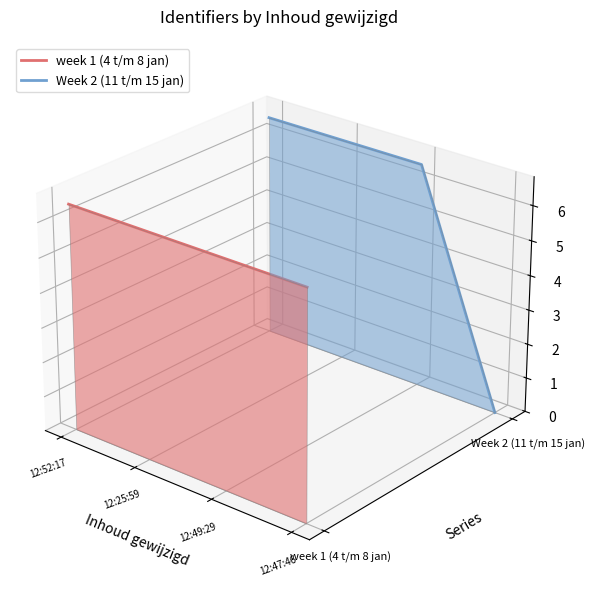

Which series changed the most between 12:52:17 and 12:47:46?

Week 2 (11 t/m 15 jan)